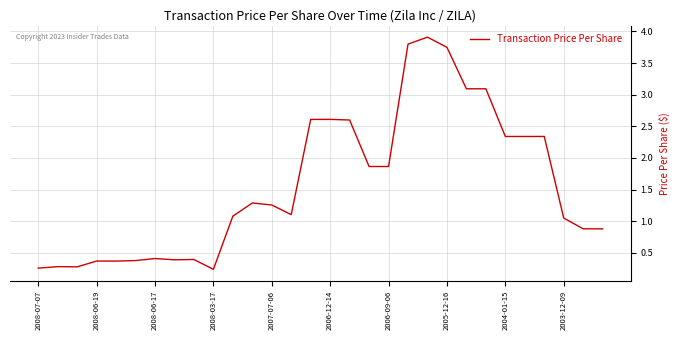

True or false: the data shows 0.8 at 2006-09-06.

False